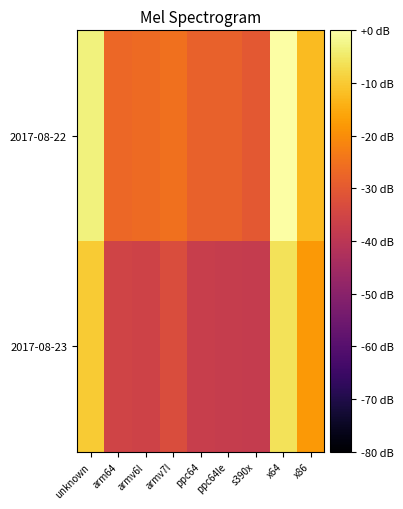

What is the total value across all series at x86?

-30.5